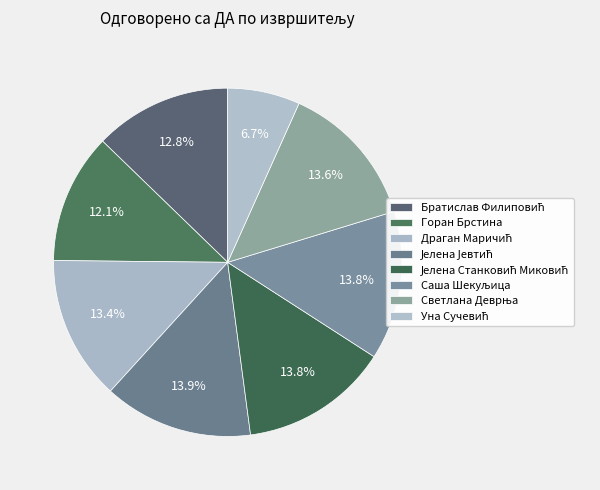

Count the number of slices in the pie.

8